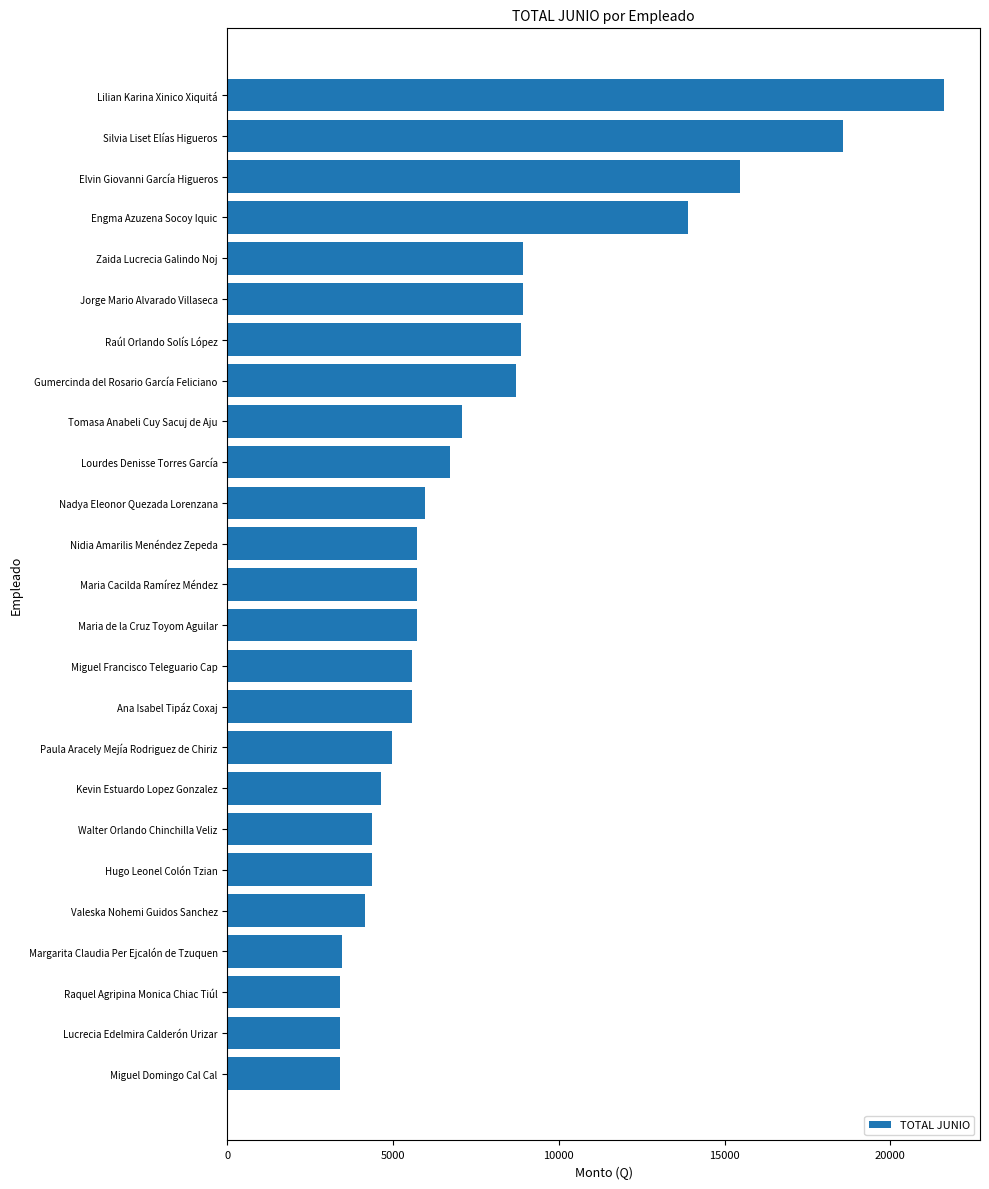

Does the chart contain any negative values?

No